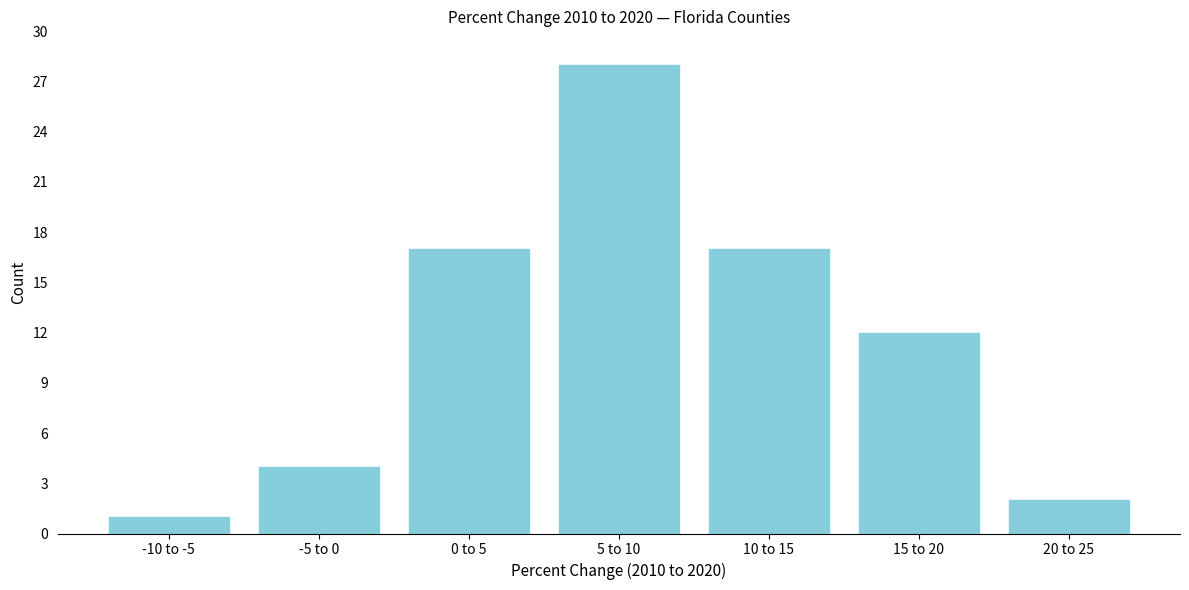

Reading right to left, transcribe all the data shown in this chart.

2	12	17	28	17	4	1